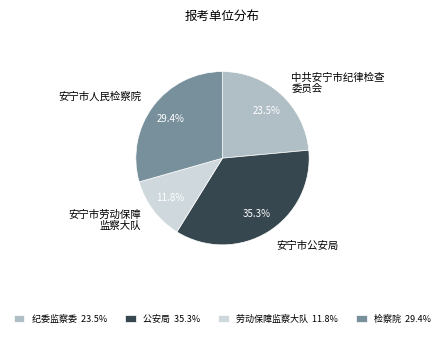

Do 安宁市人民检察院 and 安宁市劳动保障 监察大队 together represent more than half of the pie?

No